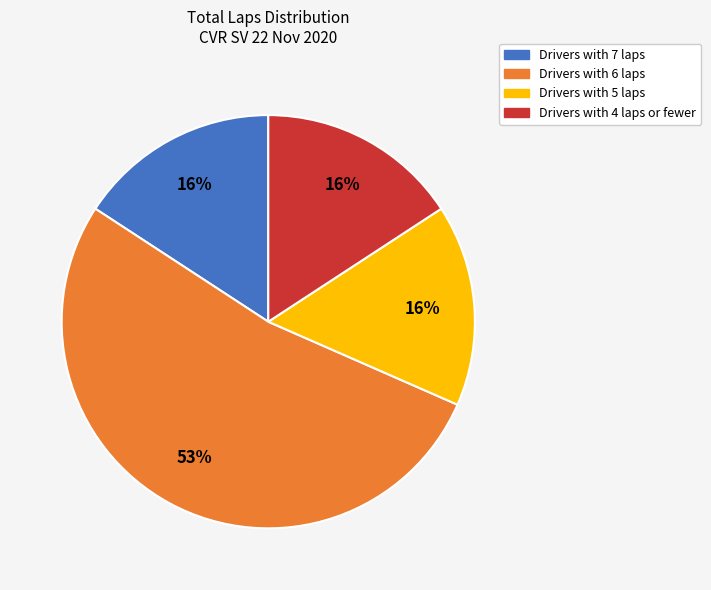

Does any single category account for the majority?

Yes